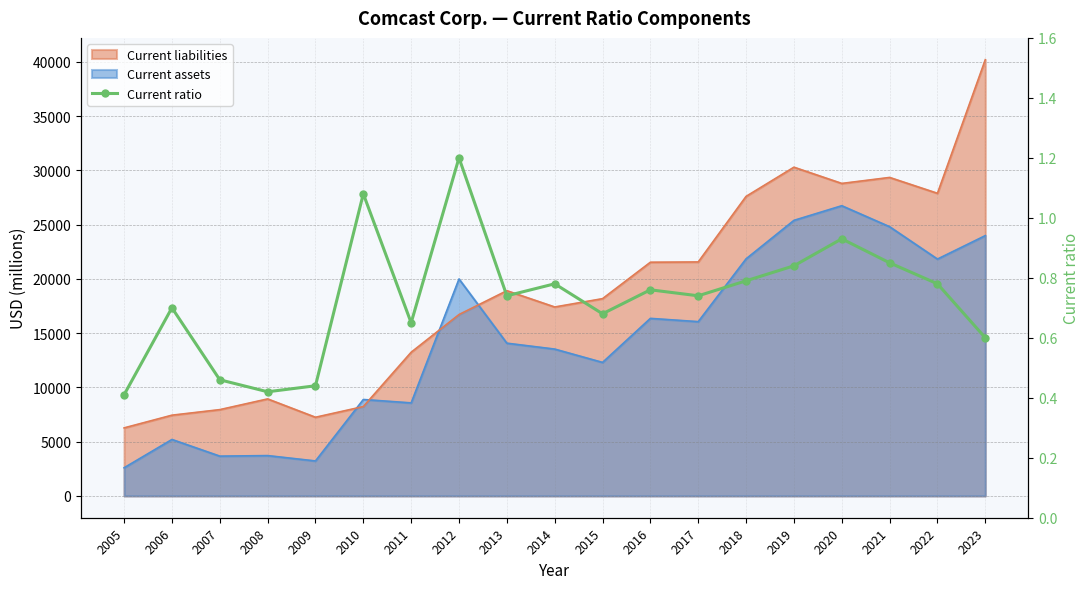

What is the value of the 14th point from the left?

0.8